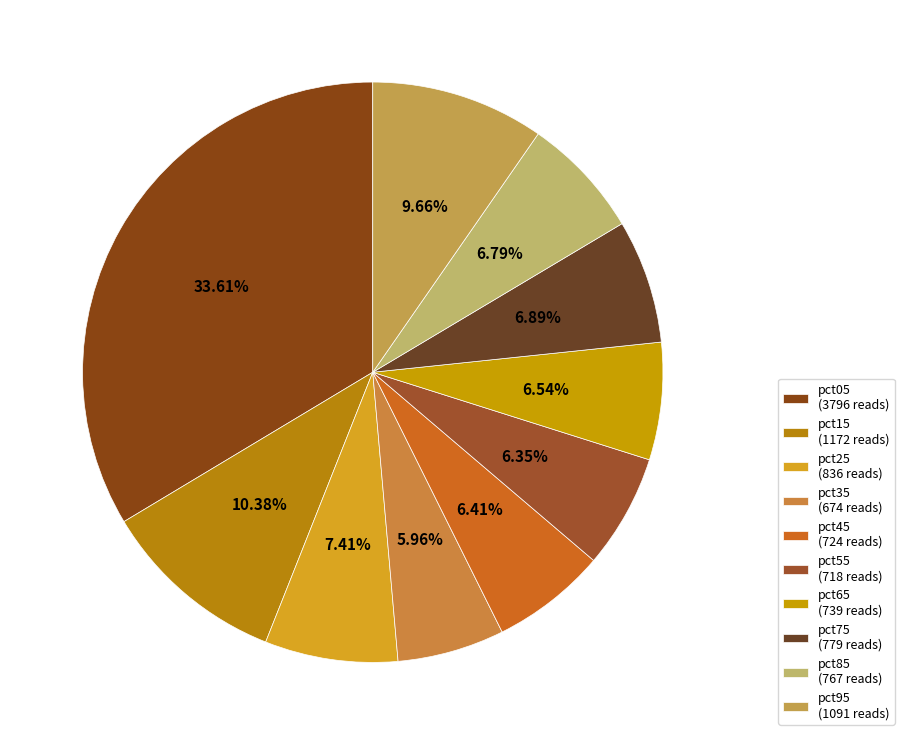

Is it true that pct65 is 7% of the pie?

True